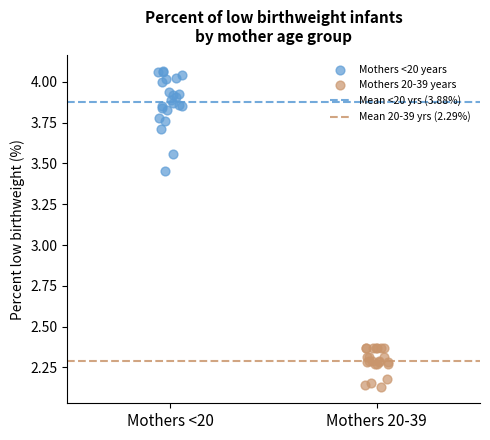

Which series contains the lowest Y value?

Mothers 20-39 years